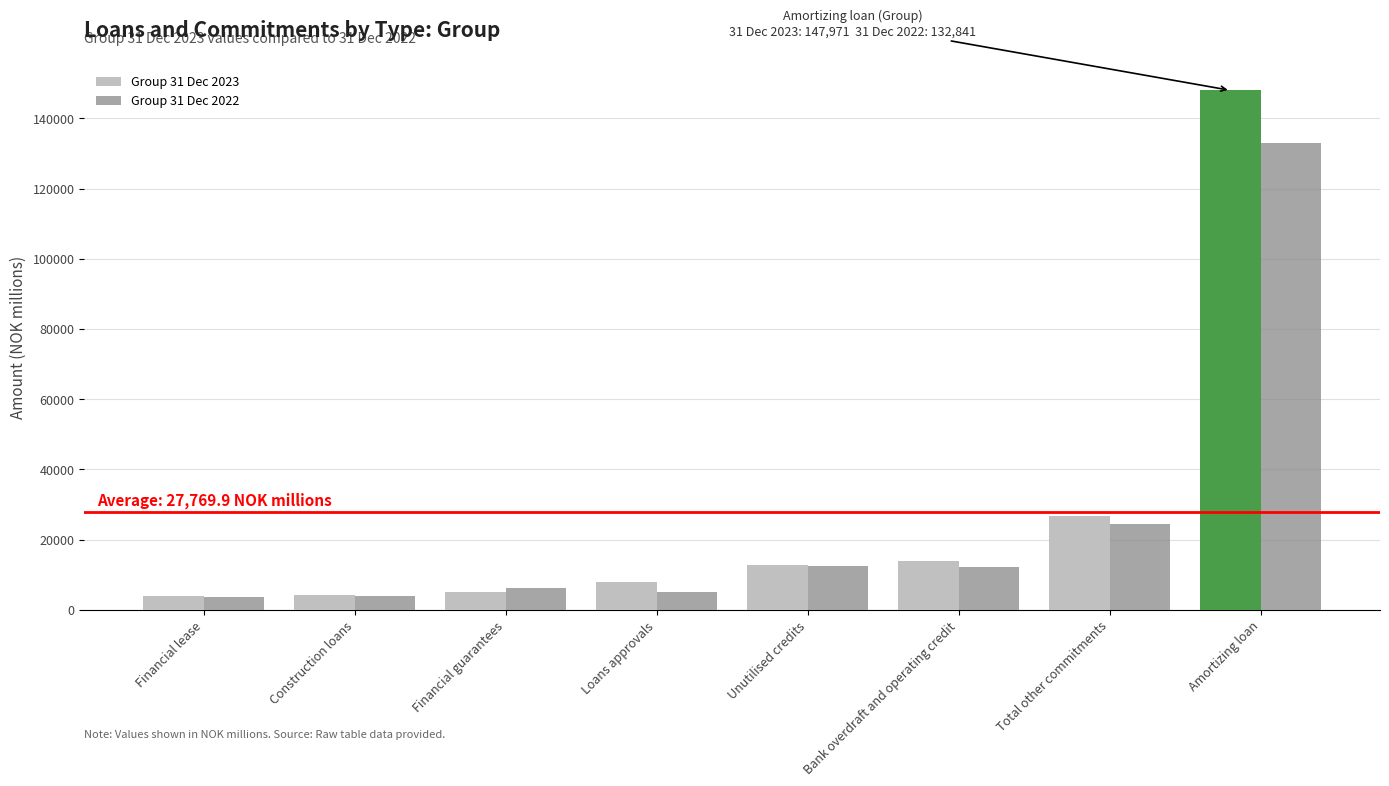

The Group 31 Dec 2022 series shows 3825 at Construction loans. True or false?

True